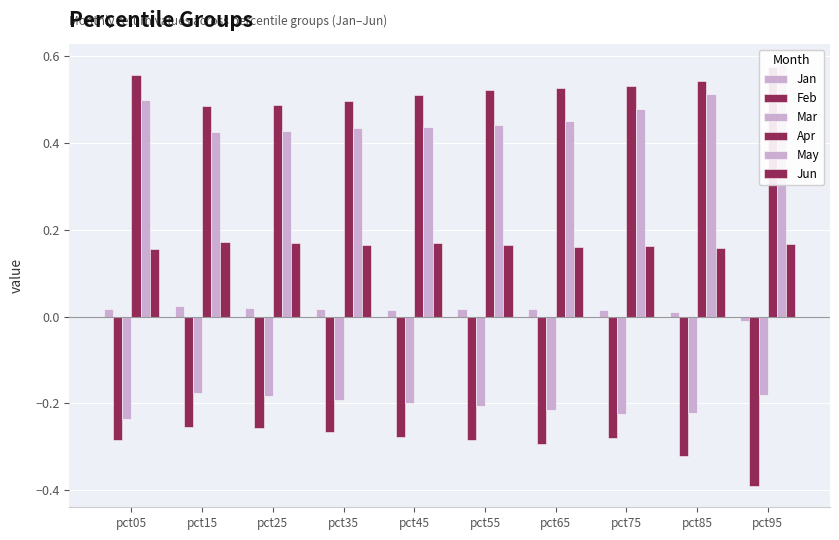

At pct15, list the series in order from smallest to largest.

Feb, Mar, Jan, Jun, May, Apr